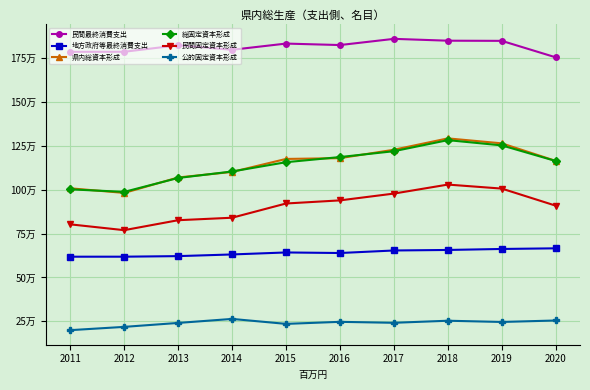

What are all the series names shown in the legend?

民間最終消費支出, 地方政府等最終消費支出, 県内総資本形成, 総固定資本形成, 民間固定資本形成, 公的固定資本形成